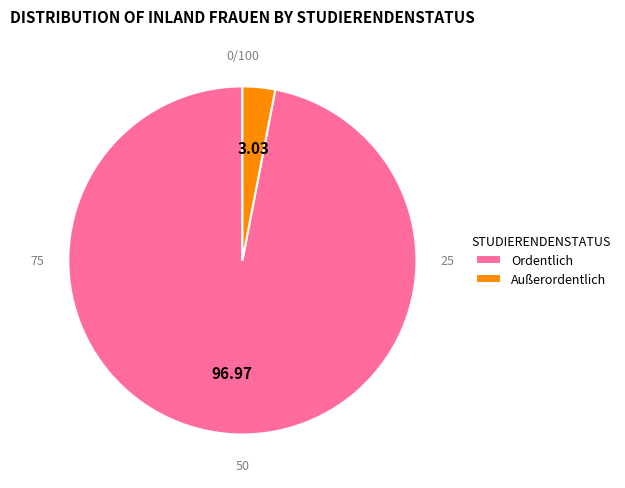

Which has a higher value, Außerordentlich or Ordentlich?

Ordentlich